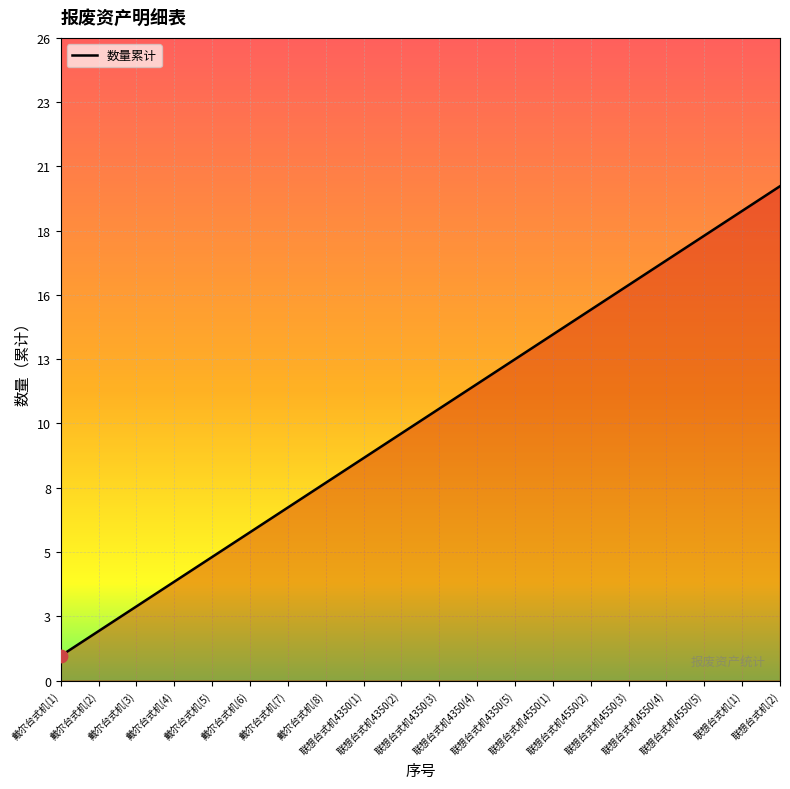

What is the ratio of the value at 戴尔台式机(2) to the value at 联想台式机4550(5)?

0.1